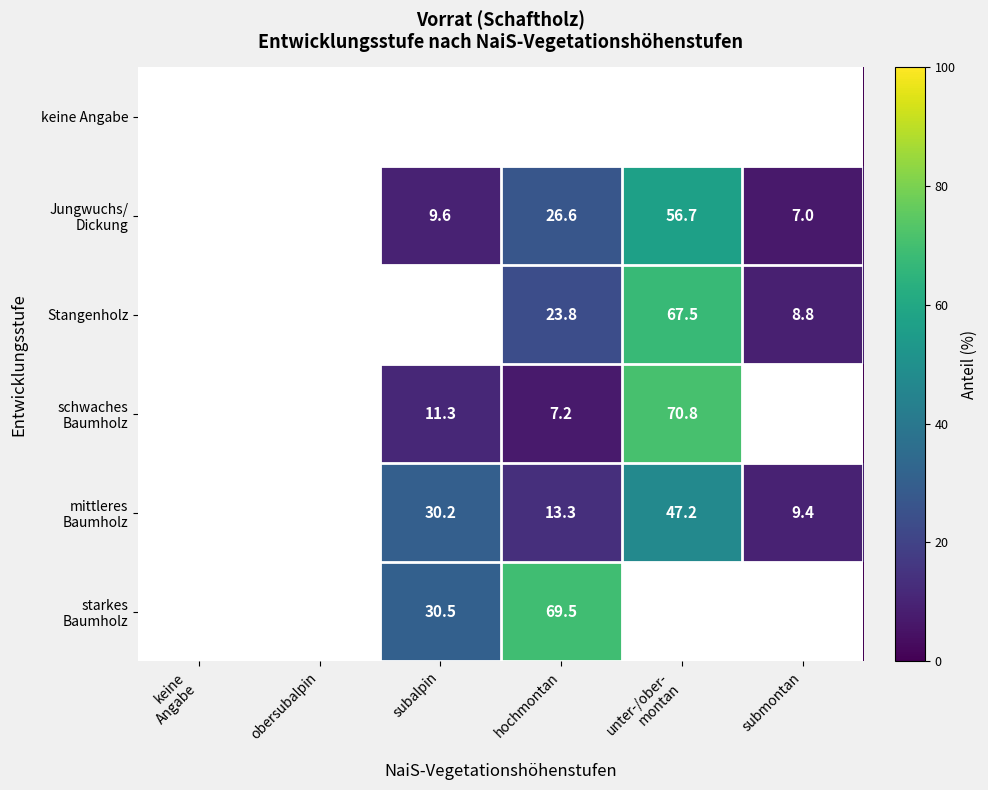

What is the sum of the Stangenholz values at submontan and subalpin?

8.8